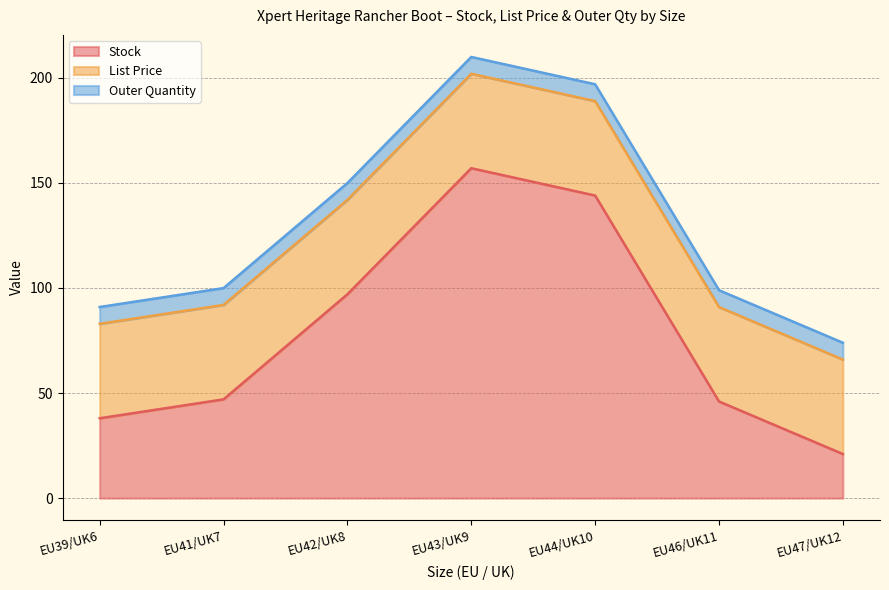

What are all the series names shown in the legend?

Stock, List Price, Outer Quantity